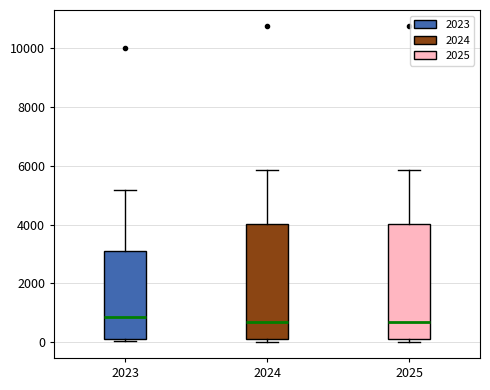

Reading left to right, transcribe this box plot: for each box, give where its median line is, the range the box spans, and where its two whiskers end, as read against the y-axis. The values are not printed on the chart, so give them approximately, as read against the axis.

2023: median 800, box 200 to 3000, whiskers 0 to 5200
2024: median 800, box 200 to 4000, whiskers 0 to 5800
2025: median 800, box 200 to 4000, whiskers 0 to 5800